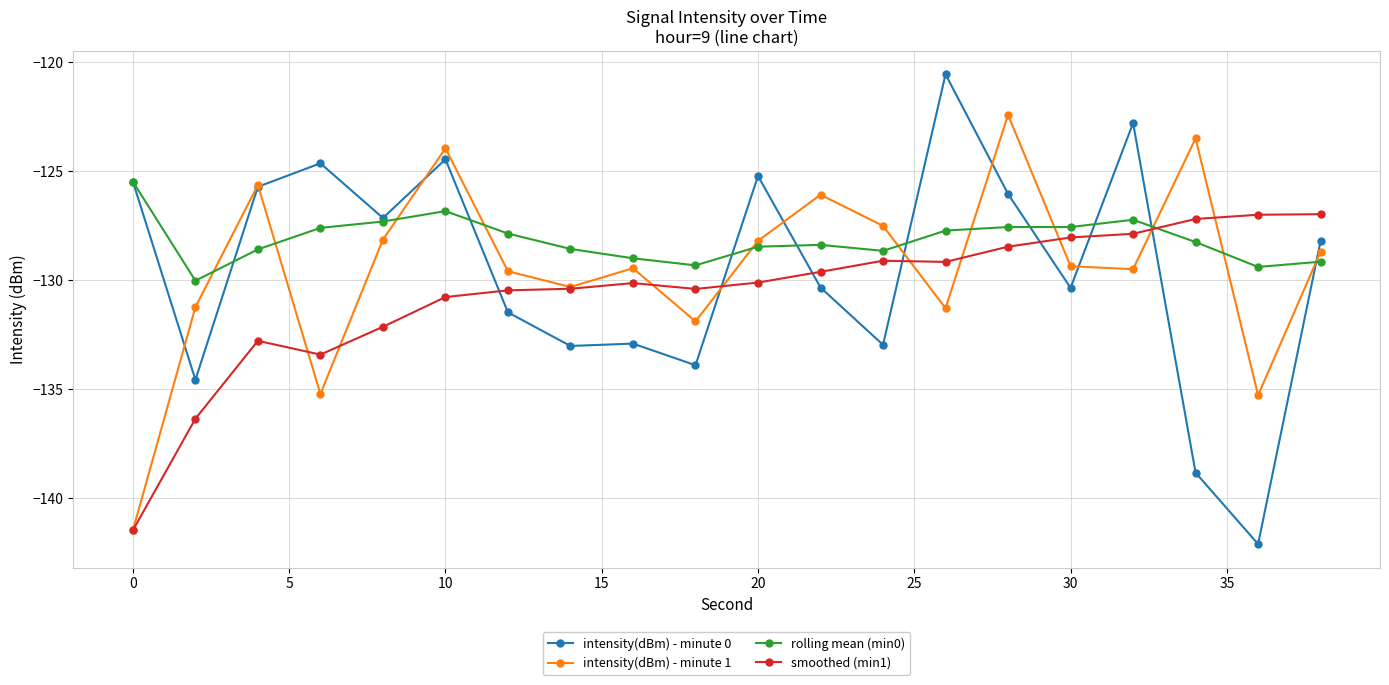

What is the value of the intensity(dBm) - minute 1 point at the 16th from the left?

-129.4